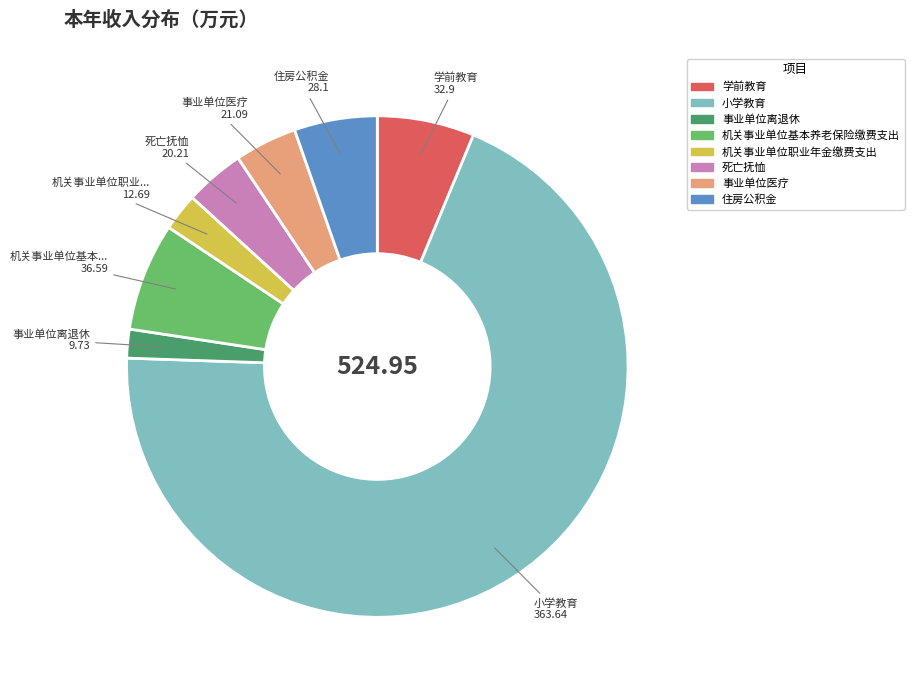

How many slices are in this pie chart?

8